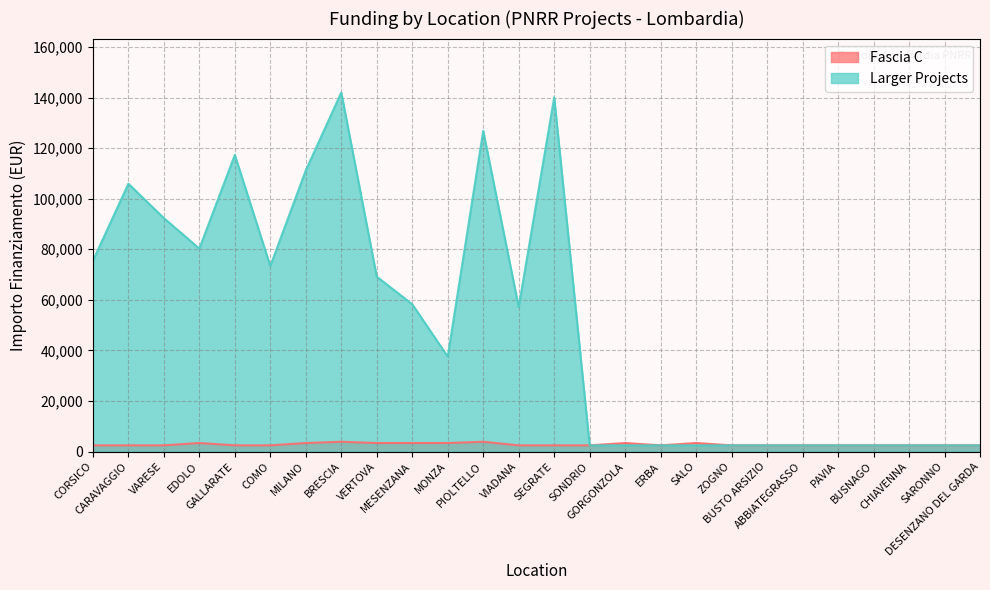

Count the number of data series in this chart.

2